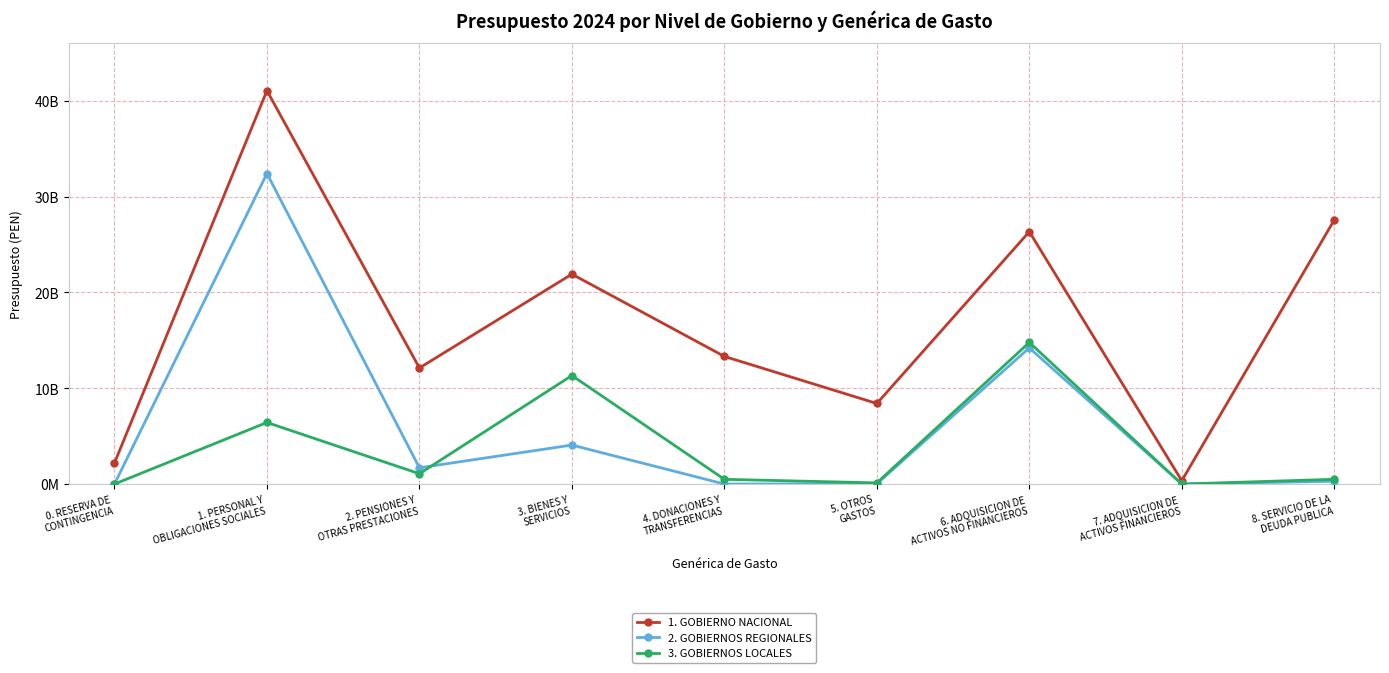

What is the difference between the second highest and second lowest values in the 1. GOBIERNO NACIONAL series?

25370865226